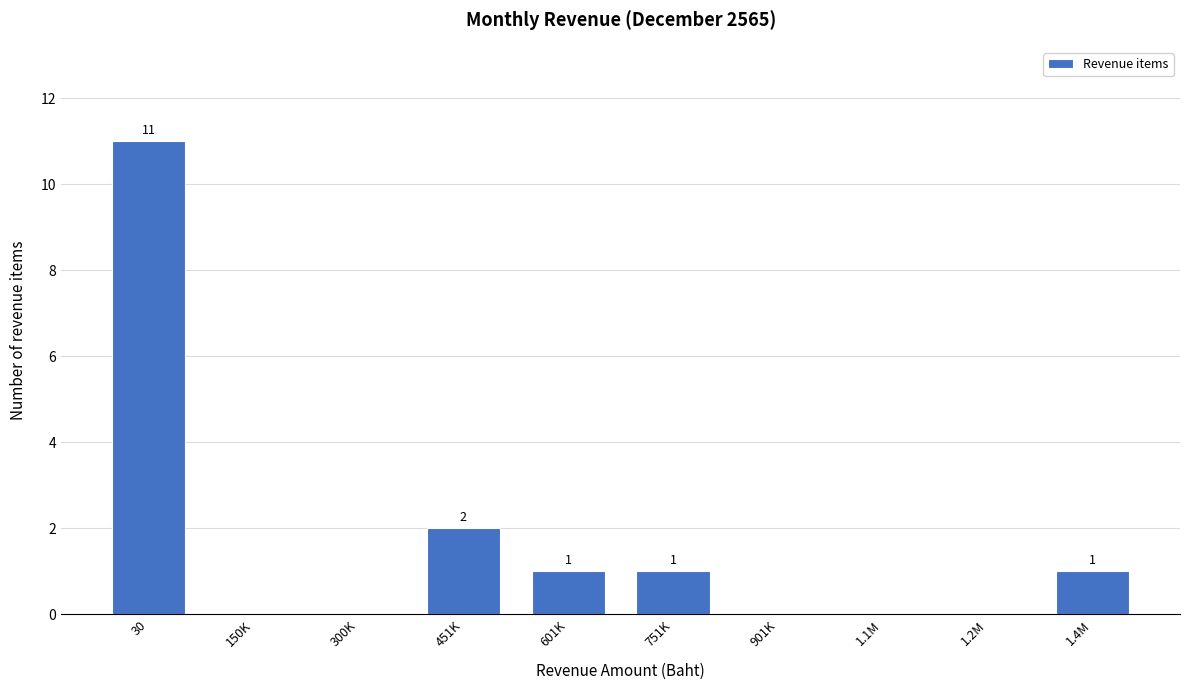

What is the change in value from 30 to 901K?

-11